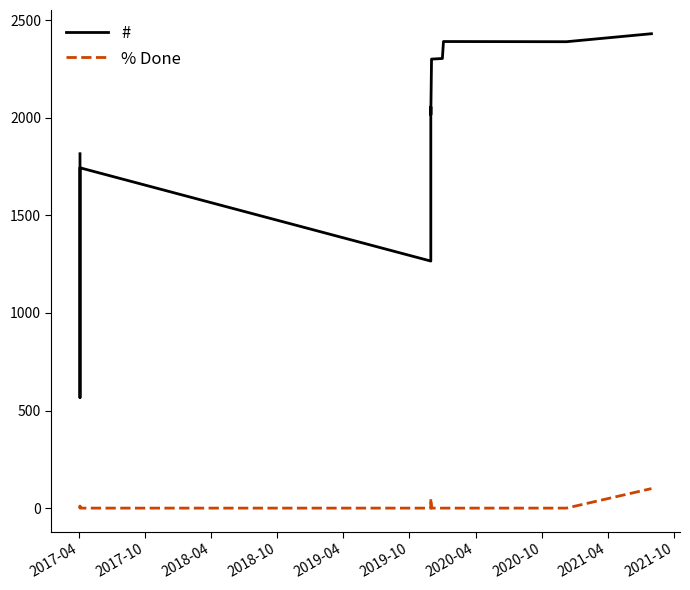

Reading right to left, extract all data points from this chart.

#: 2431	2390	2391	2304	2301	2015	2056	1979	1373	1266	1744	1734	566	1816
% Done: 100	0	0	0	0	50	0	0	0	0	0	10	0	0